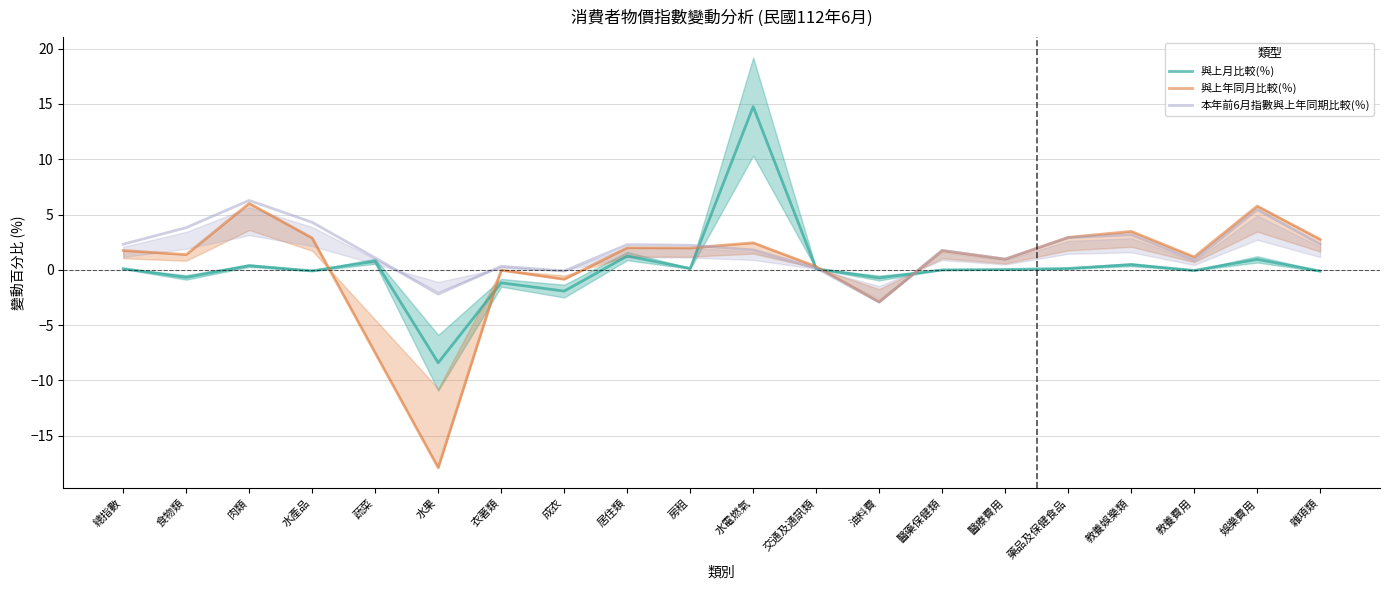

The 與上年同月比較(％) series shows 2.9 at 藥品及保健食品. True or false?

True